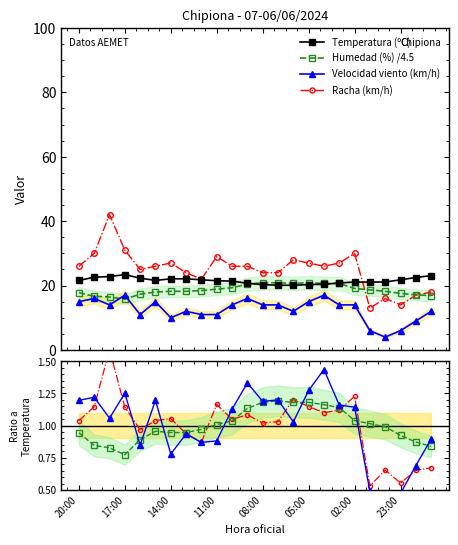

True or false: Racha (km/h) has more than 1 points higher than both neighbors.

True